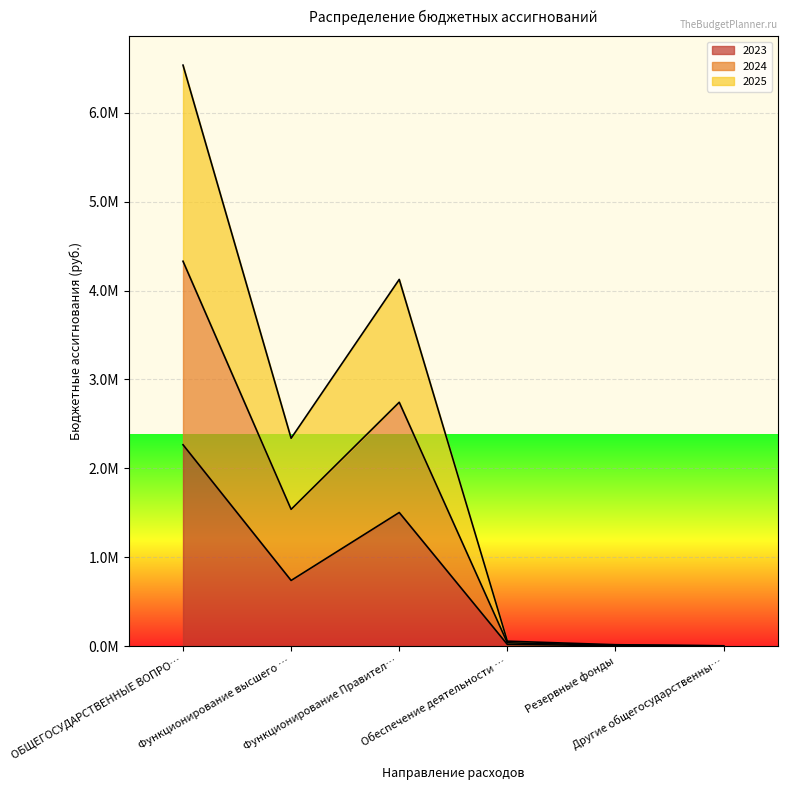

What is the label of the 6th point from the left?

Другие общегосударственны…